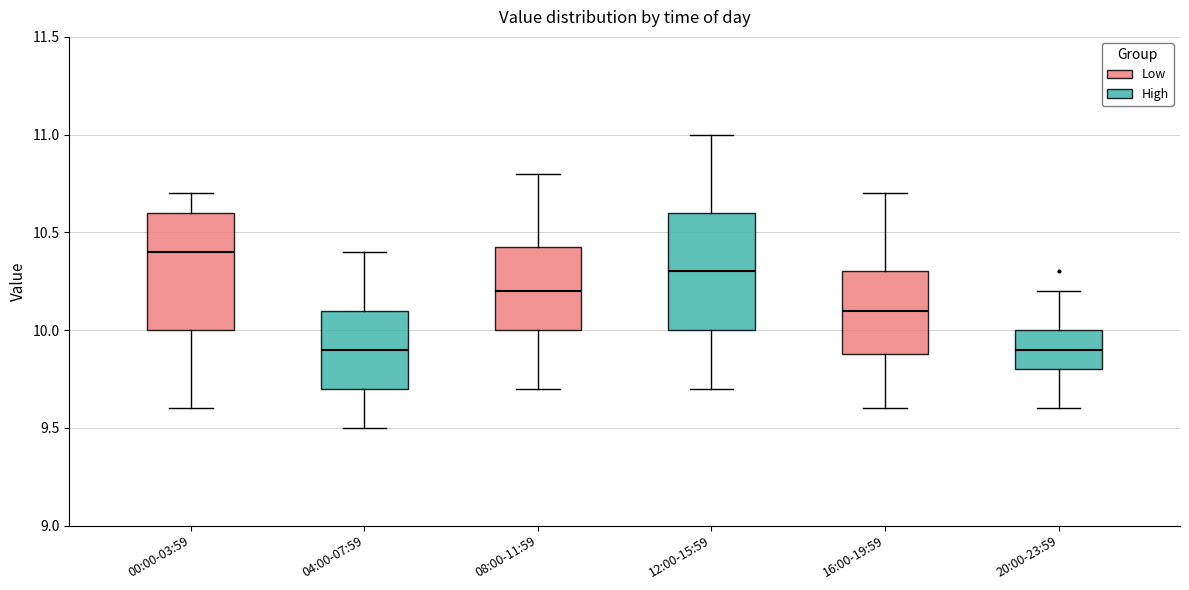

Which box has the highest median line?

00:00-03:59